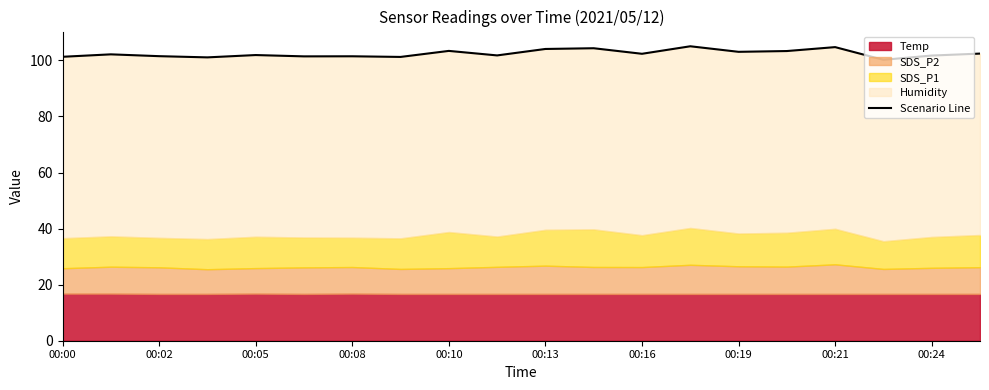

Which has a higher value, 00:24 or 10?

10